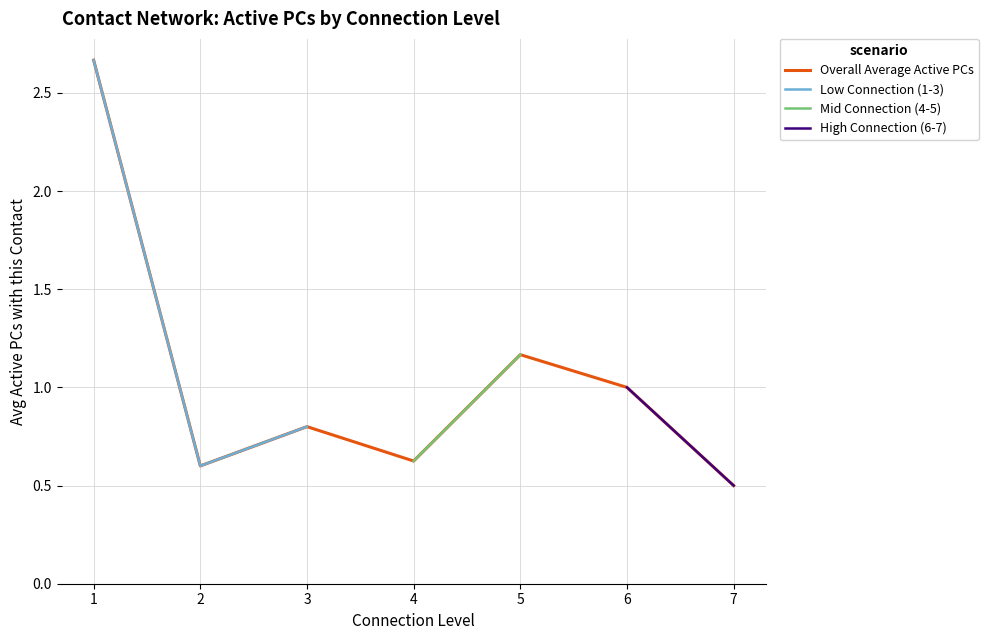

Is it true that Overall Average Active PCs equals 0.8 at 3?

True